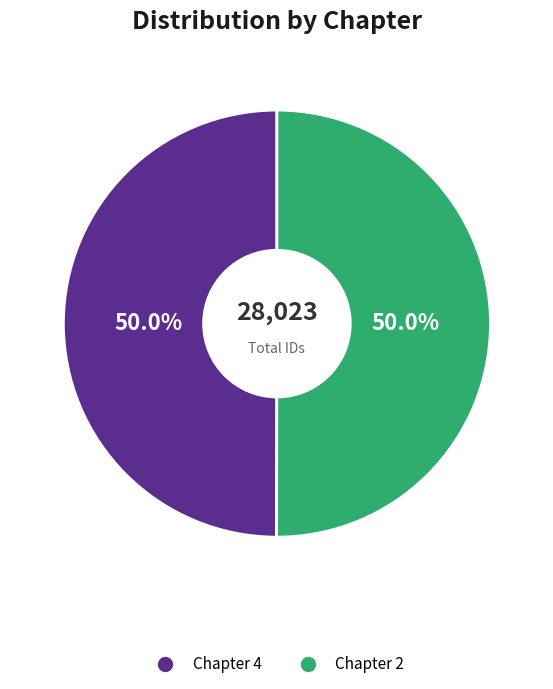

True or false: Chapter 4 accounts for 50% of the total.

True